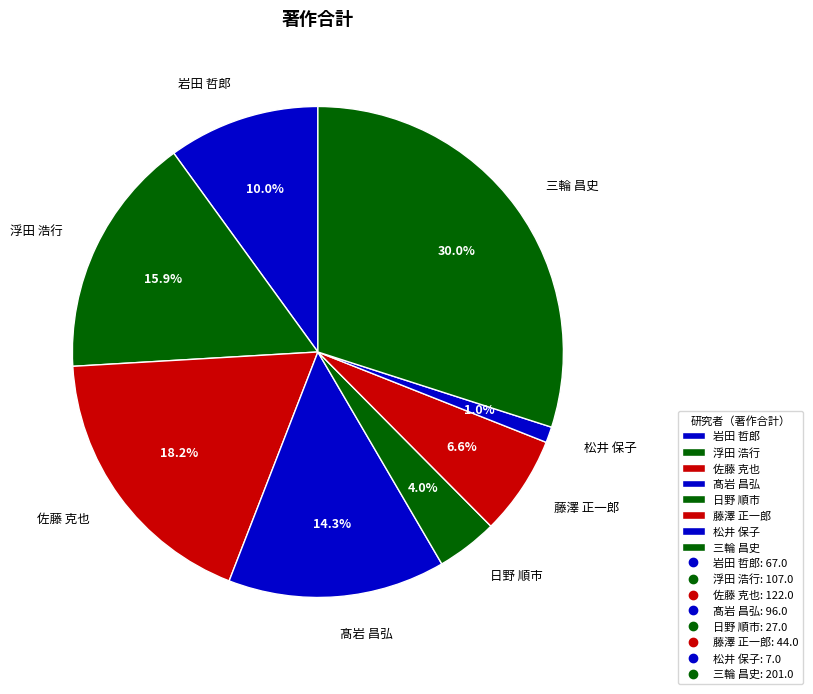

Between 岩田 哲郎 and 松井 保子, which is larger?

岩田 哲郎